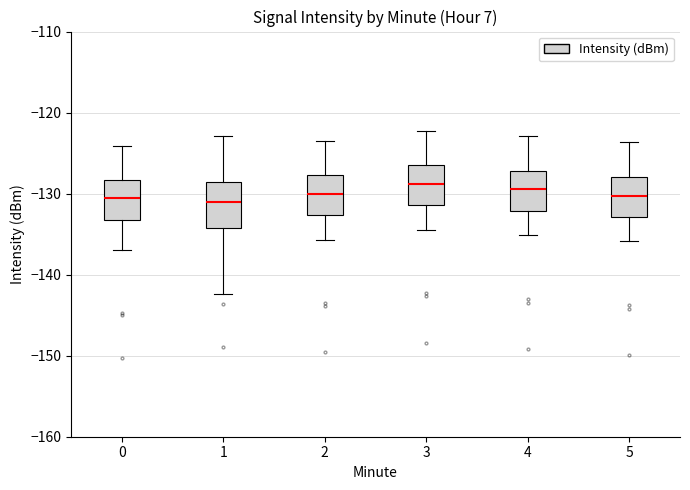

Reading left to right, read every box against the y-axis: the position of its median line, the range the box covers, and the ends of its whiskers. The values are not printed on the chart, so give them approximately, as read against the axis.

0: median -131, box -133 to -128, whiskers -137 to -124
1: median -131, box -134 to -129, whiskers -142 to -123
2: median -130, box -133 to -128, whiskers -136 to -123
3: median -129, box -131 to -127, whiskers -134 to -122
4: median -129, box -132 to -127, whiskers -135 to -123
5: median -130, box -133 to -128, whiskers -136 to -124